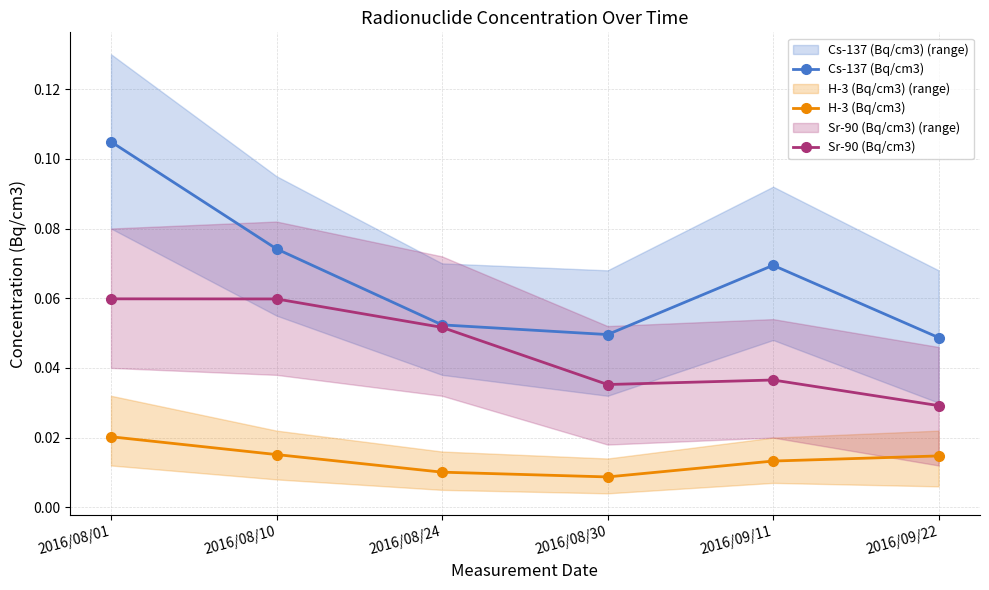

How many interior local valleys does the H-3 (Bq/cm3) series have?

1